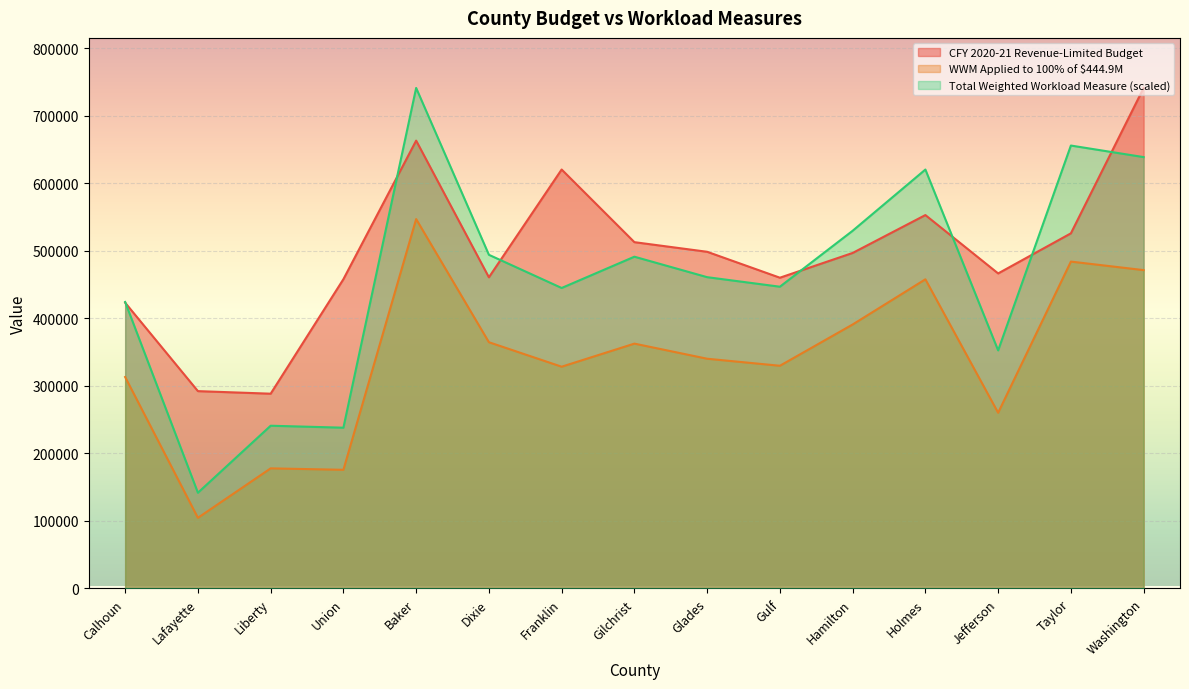

List the series in order of their overall mean, highest first.

CFY 2020-21 Revenue-Limited Budget, Total Weighted Workload Measure (scaled), WWM Applied to 100% of $444.9M